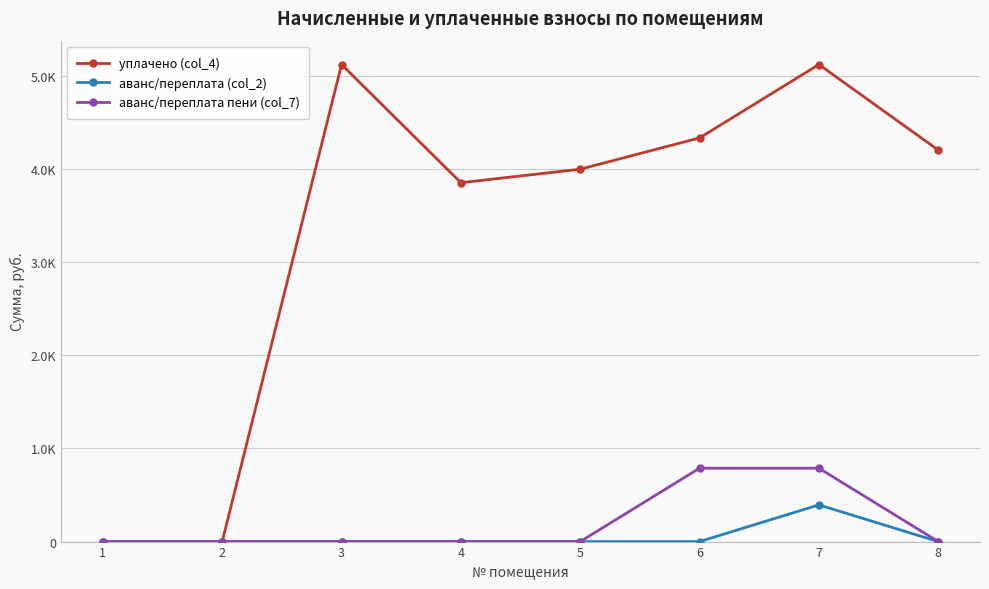

What are all the series names shown in the legend?

уплачено (col_4), аванс/переплата (col_2), аванс/переплата пени (col_7)